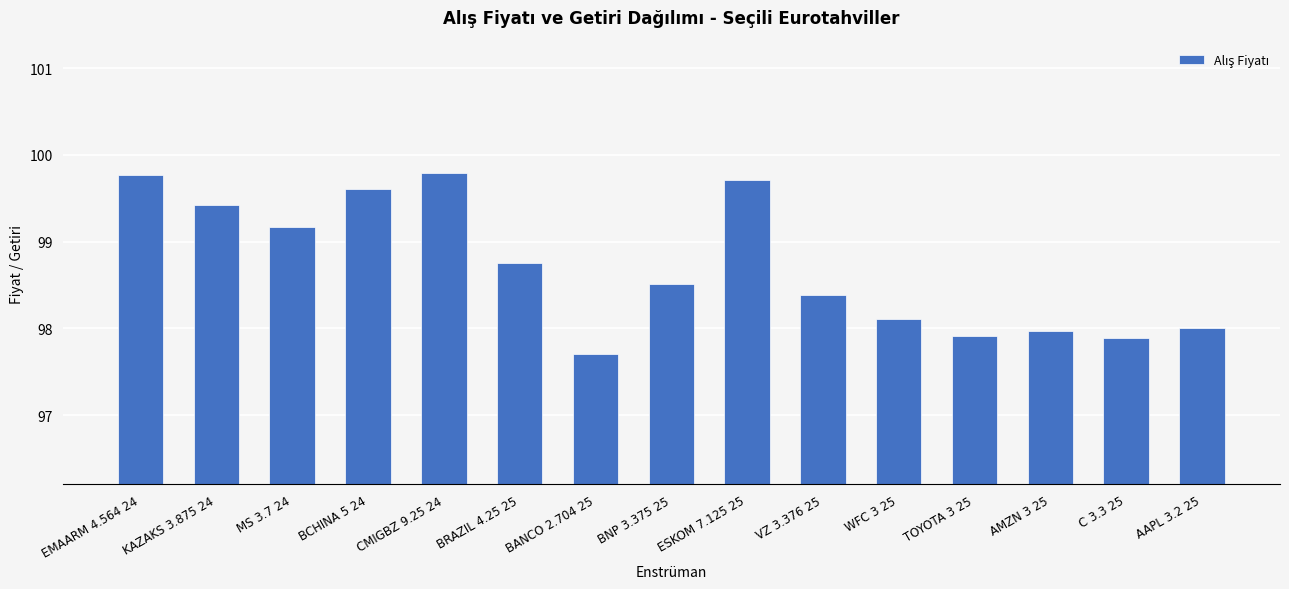

What is the value of the 13th bar from the left?

98.0